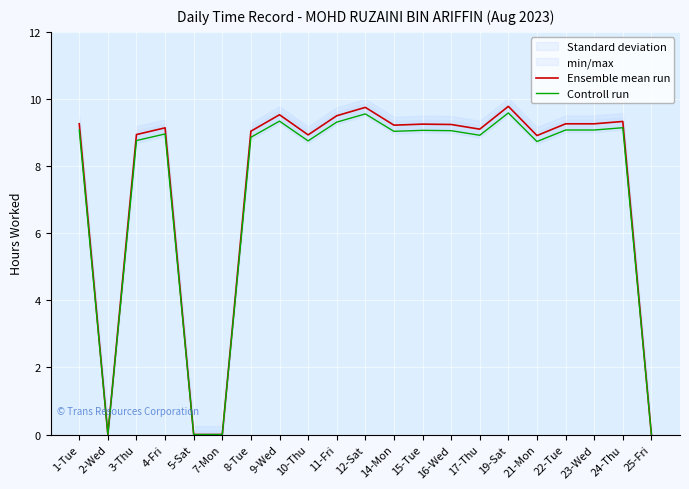

What is the maximum value for Ensemble mean run?

9.8